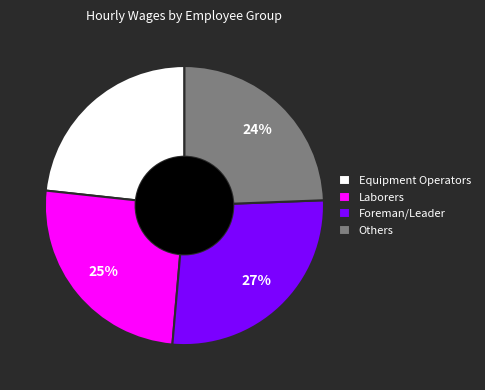

Is there any slice that represents more than half of the pie?

No